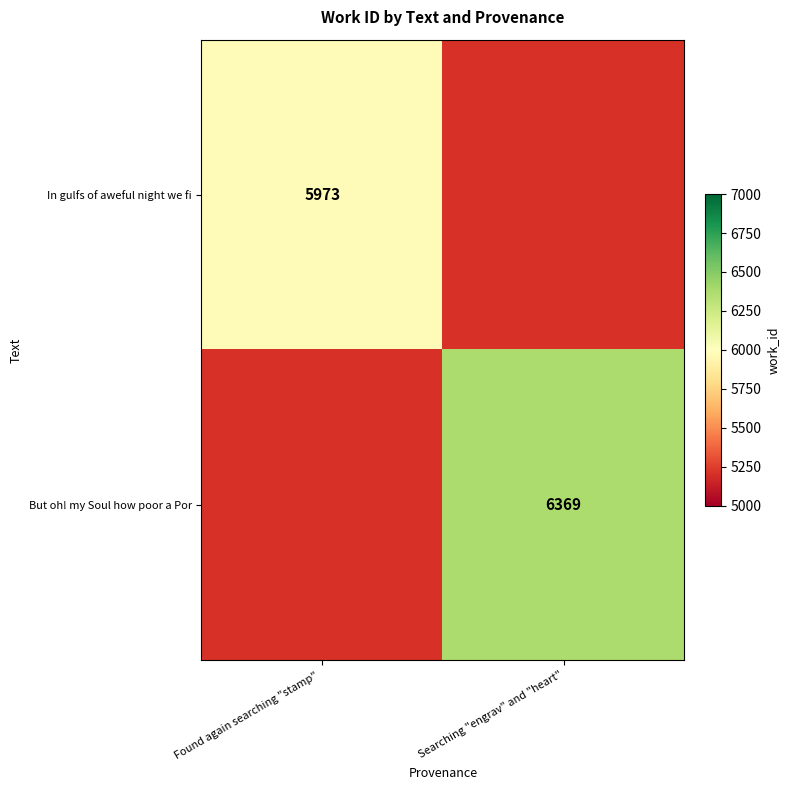

The value of In gulfs of aweful night we fi at Found again searching "stamp" is 2268.4. True or false?

False